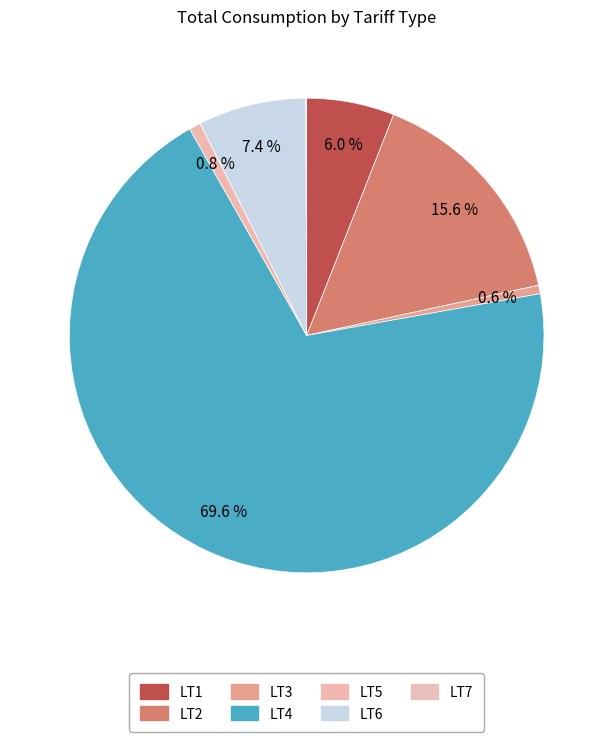

Which slice is the smallest?

LT7